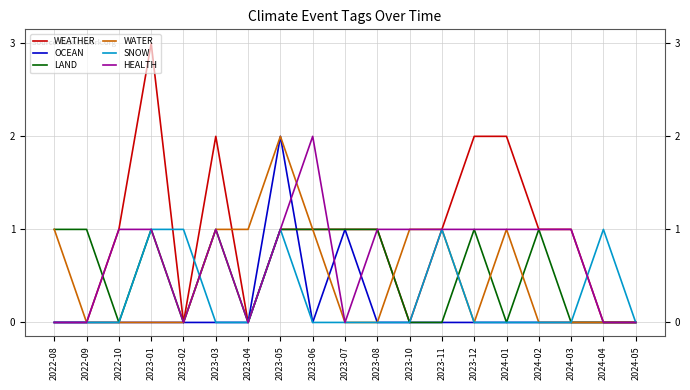

Count the OCEAN values in the range 0 to 1.

18